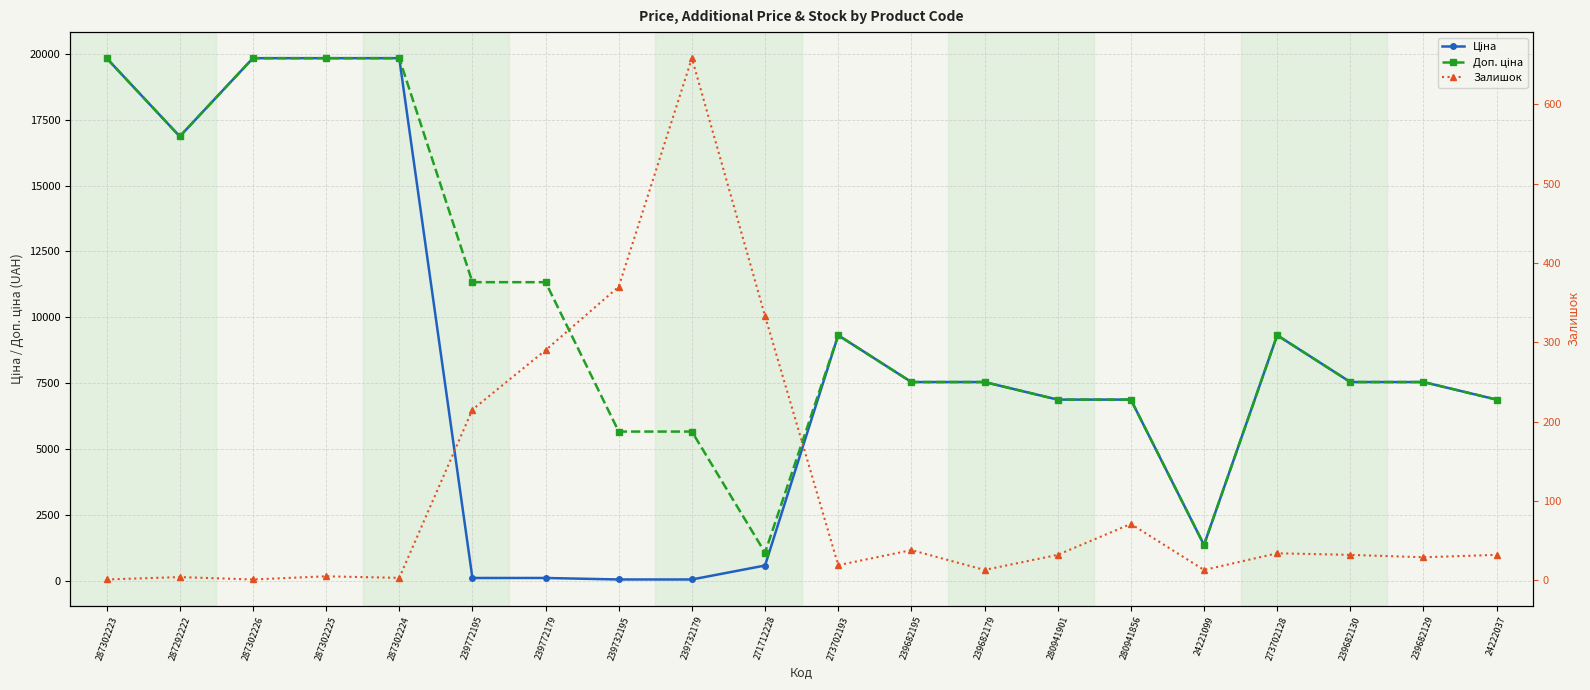

Reading left to right, what are all the values shown in this chart?

Ціна: 19831.1	16863.2	19831.1	19831.1	19831.1	113.3	113.3	56.7	56.7	586.0	9321.4	7545.9	7545.9	6879.5	6879.5	1366.3	9321.4	7545.9	7545.9	6879.5
Доп. ціна: 19831.1	16863.2	19831.1	19831.1	19831.1	11334.0	11334.0	5667.0	5667.0	1074.5	9321.4	7545.9	7545.9	6879.5	6879.5	1366.0	9321.4	7545.9	7545.9	6879.5
Залишок: 1.0	4.0	1.0	5.0	3.0	215.0	290.0	370.0	658.0	333.0	19.0	38.0	13.0	32.0	71.0	13.0	34.0	32.0	29.0	32.0